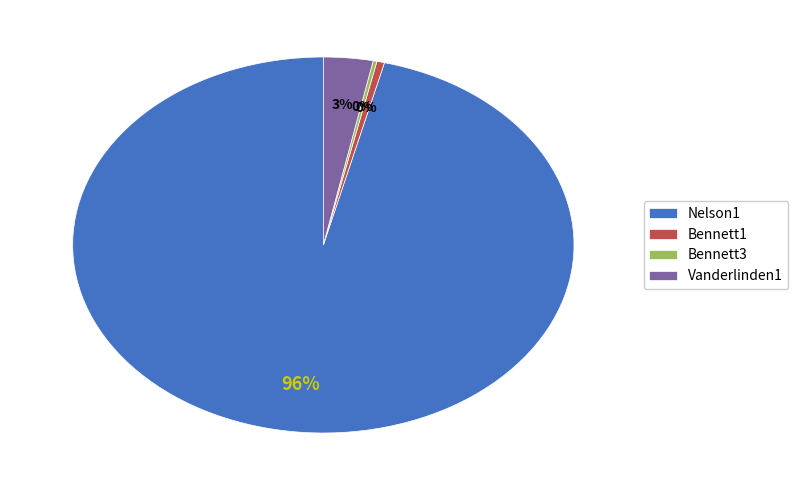

To the nearest percent, what is the average slice percentage?

25%